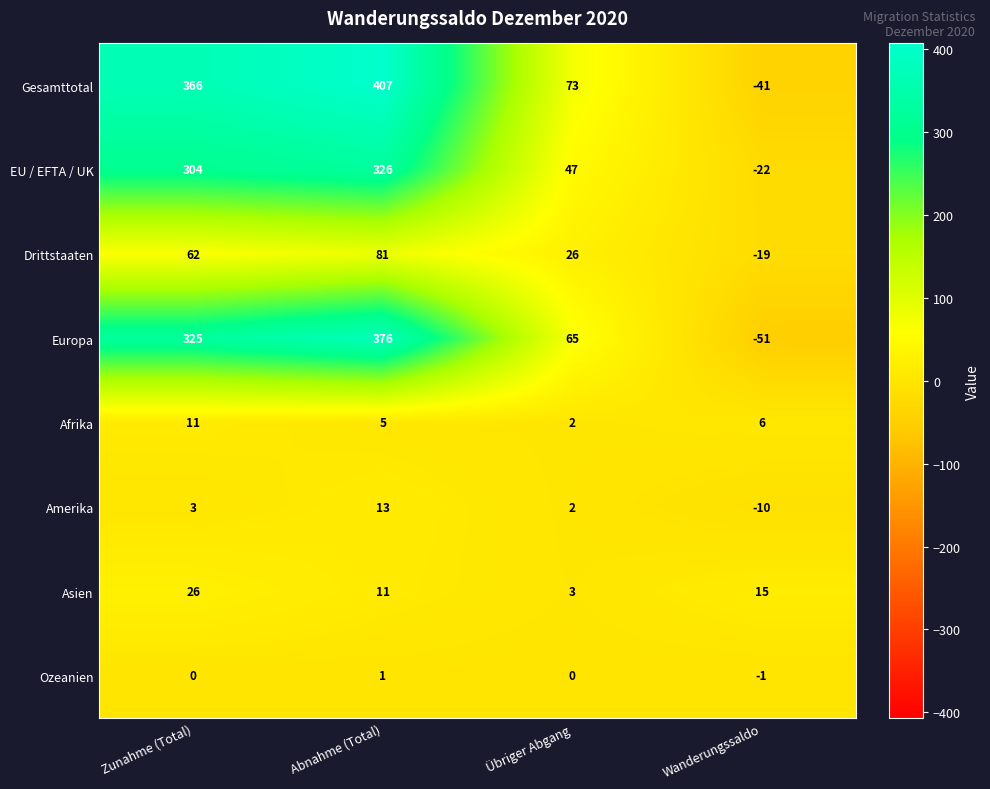

Count the number of data series in this chart.

8